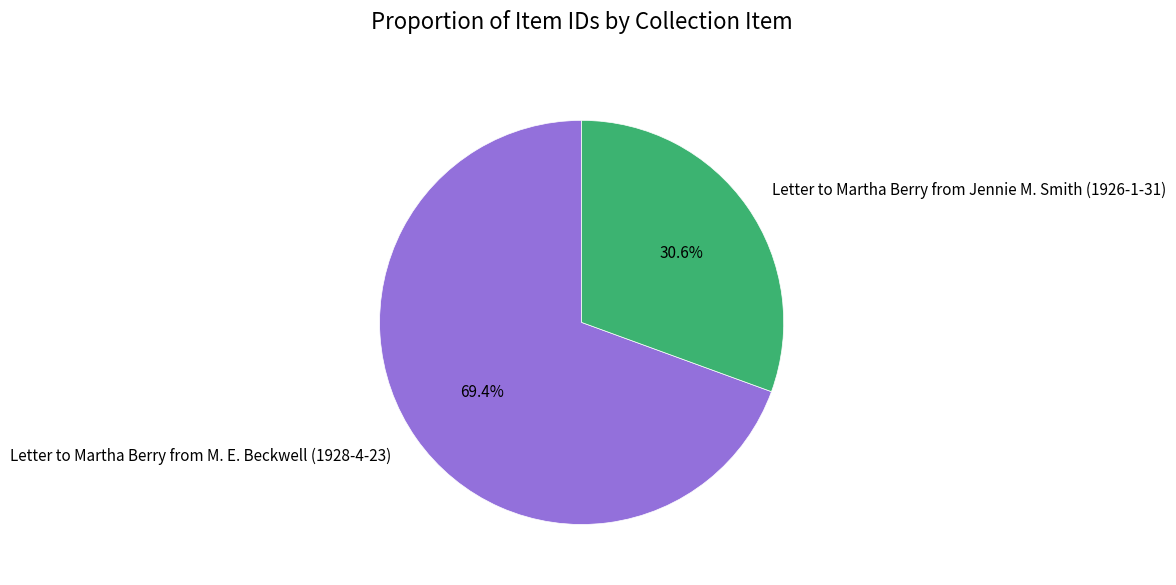

How many slices are in this pie chart?

2